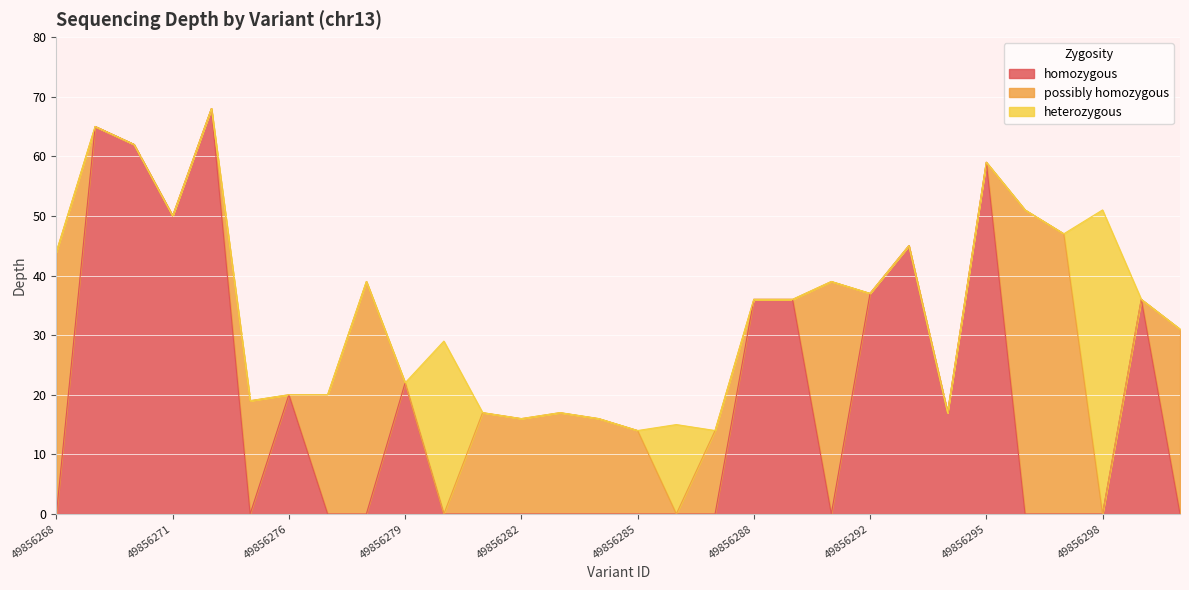

Rank the categories by value from highest to lowest.

49856272, 49856269, 49856270, 49856295, 49856296, 49856298, 49856271, 49856297, 49856293, 49856268, 49856278, 49856291, 49856292, 49856288, 49856290, 49856299, 49856300, 49856280, 49856279, 49856276, 49856277, 49856275, 49856281, 49856283, 49856294, 49856282, 49856284, 49856286, 49856285, 49856287